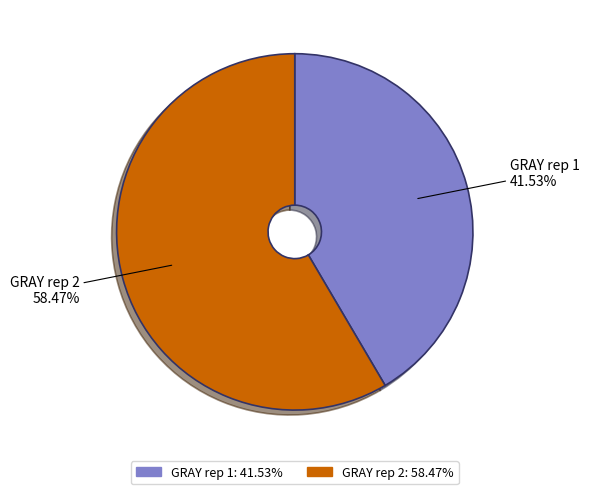

The GRAY rep 2 slice represents 58% of the pie. True or false?

True